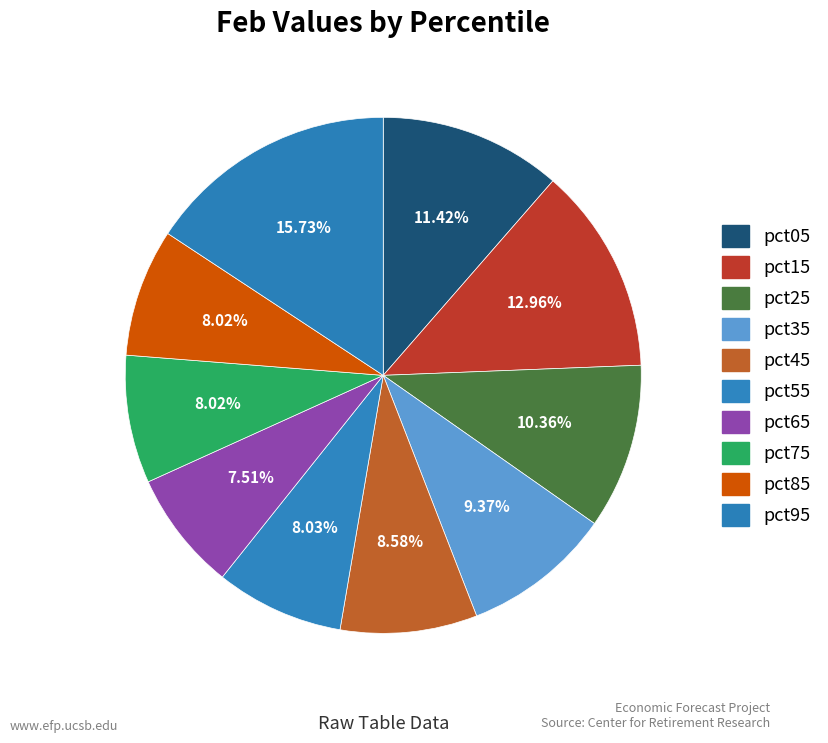

The pct15 slice represents 1% of the pie. True or false?

False